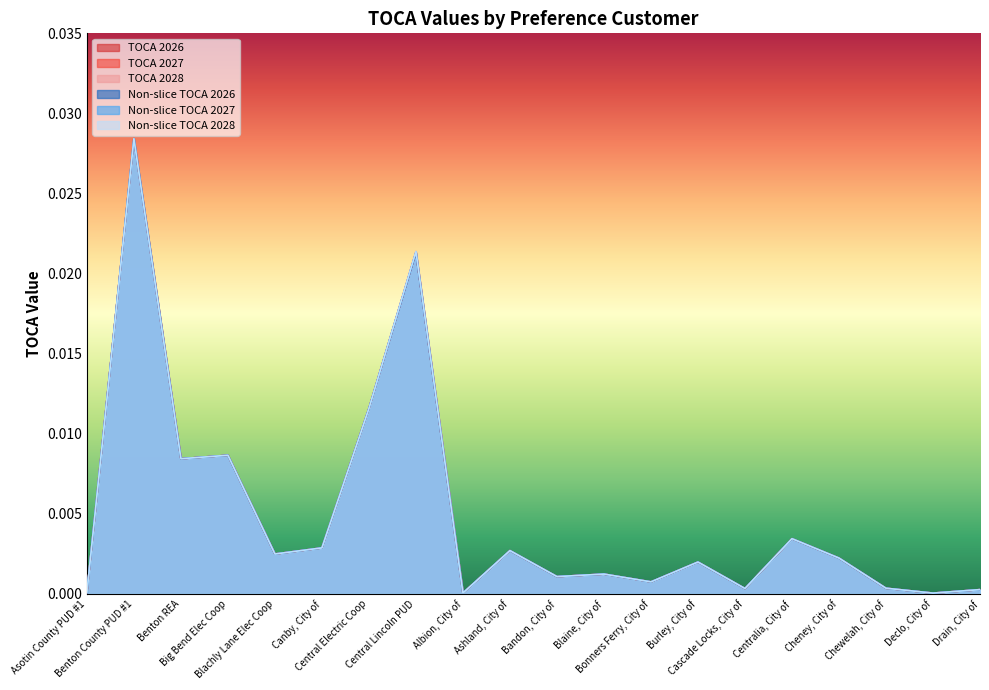

How many interior local peaks does the Non-slice TOCA 2027 series have?

7